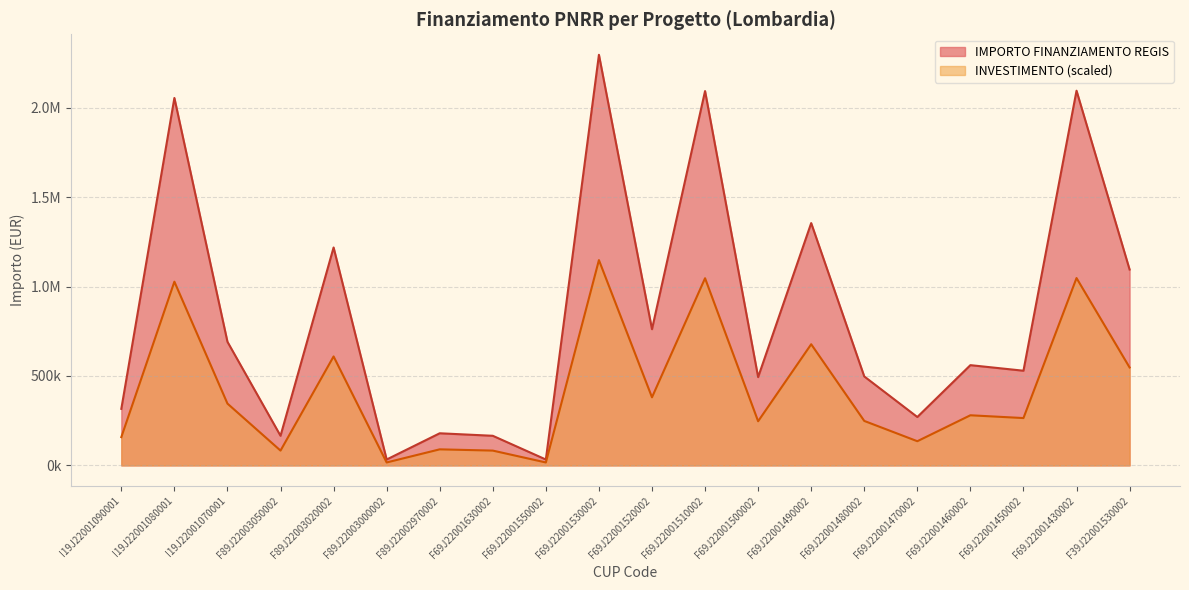

What is the difference between the values at F69J22001490002 and F69J22001480002?

857231.7